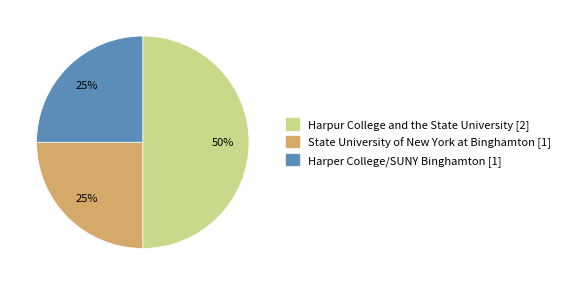

To the nearest percent, what portion does State University of New York at Binghamton [1] represent?

25%